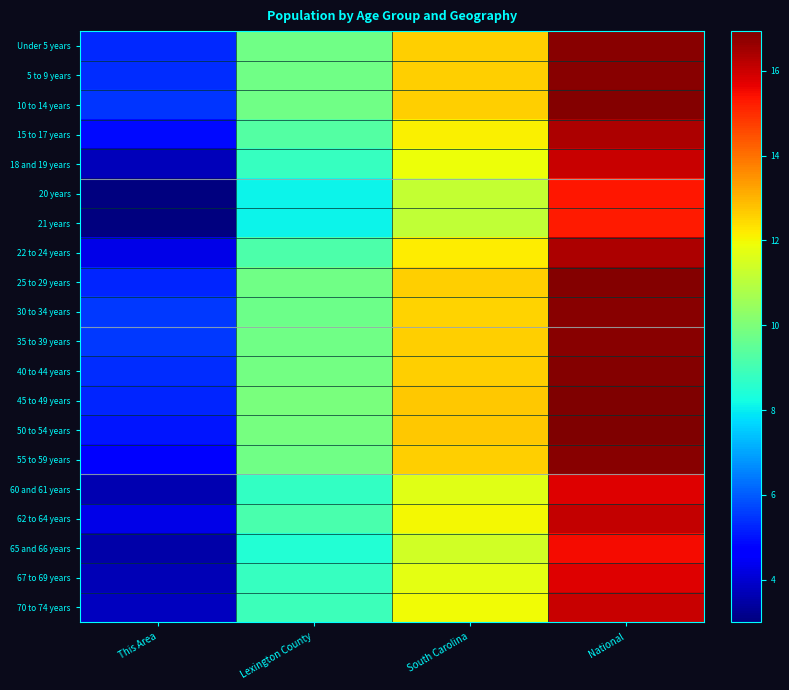

At how many categories does at least one series exceed 3?

4